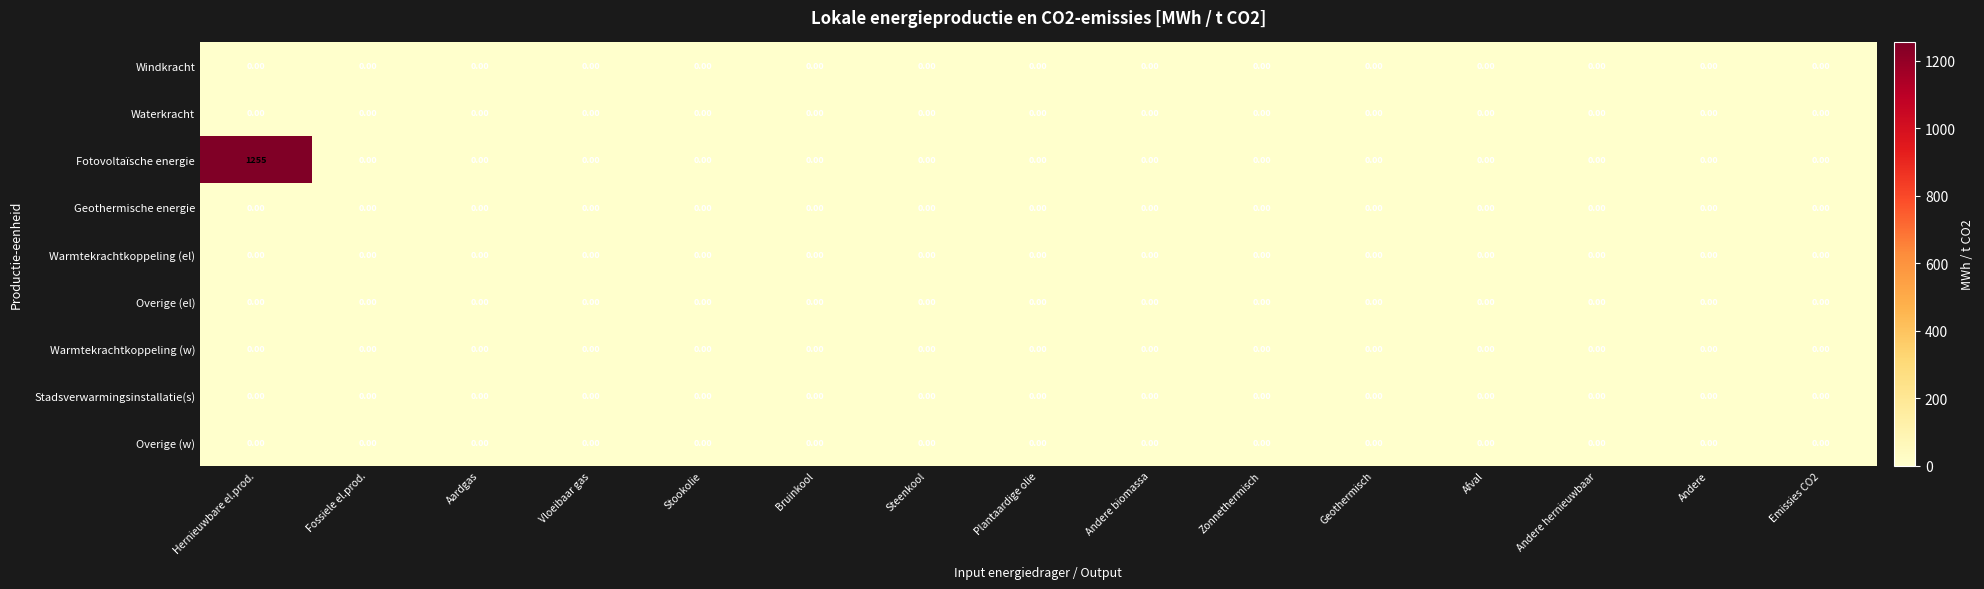

Which series has the largest total across all categories?

Fotovoltaïsche energie